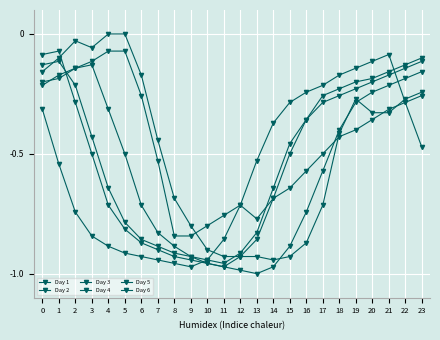

Count the number of categories in the chart.

24